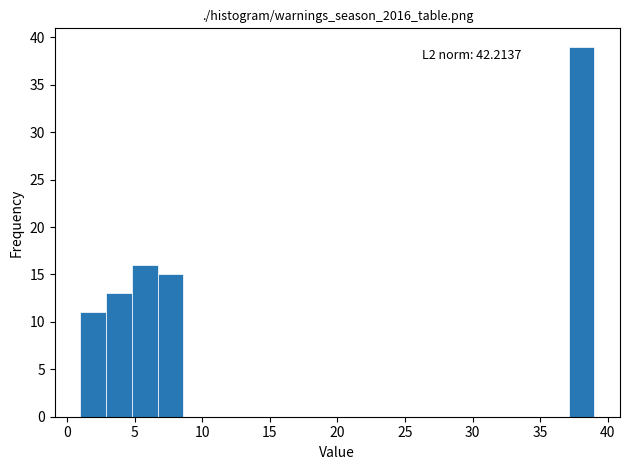

Read against the x-axis, roughly where is the centre of the tallest bar?

38.0